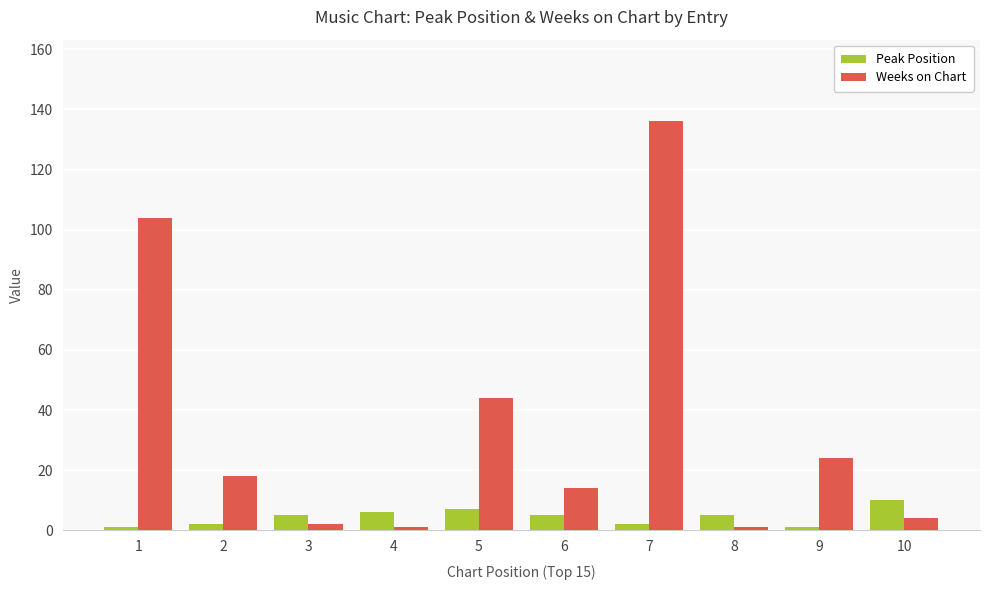

Rank the series by their average value, from lowest to highest.

Peak Position, Weeks on Chart